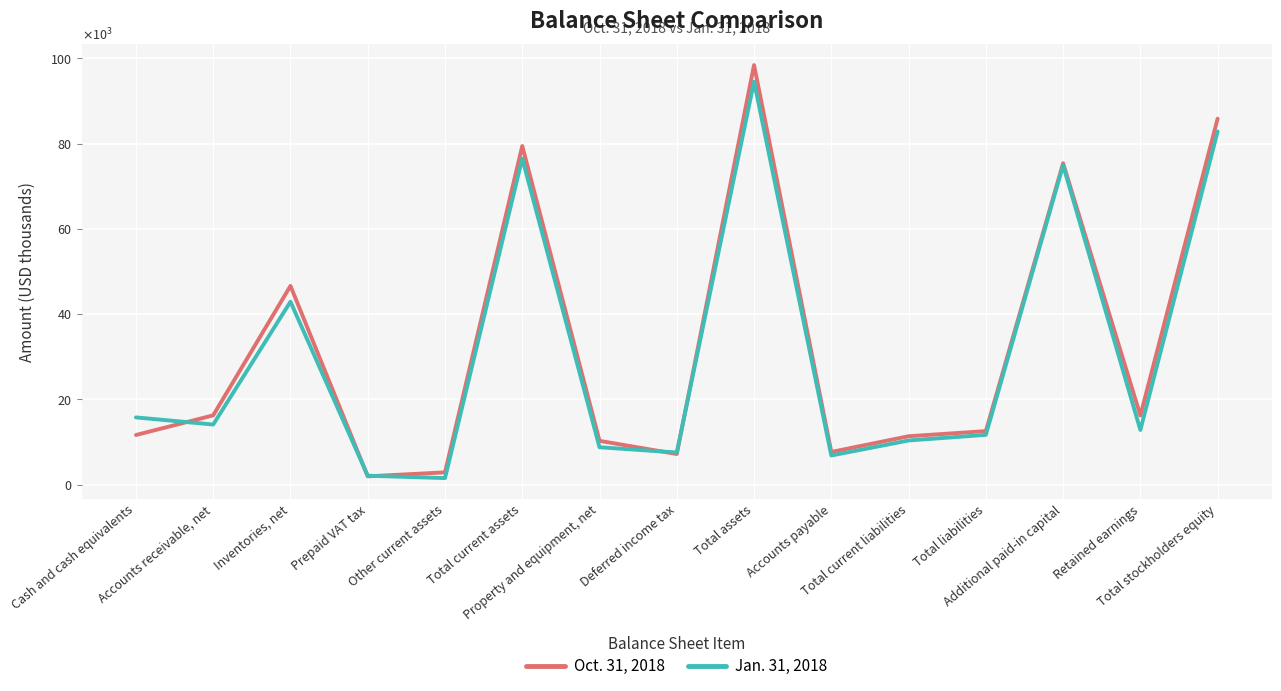

True or false: Jan. 31, 2018 and Oct. 31, 2018 intersect in this chart.

True